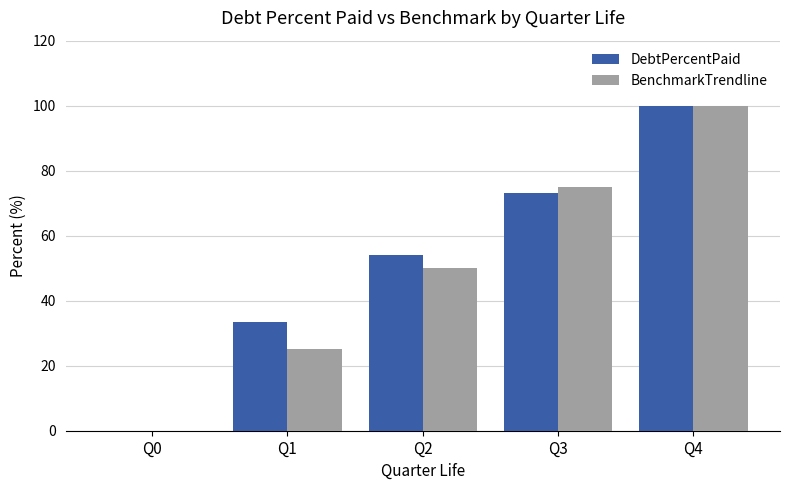

What is the maximum value shown in the chart?

100.0